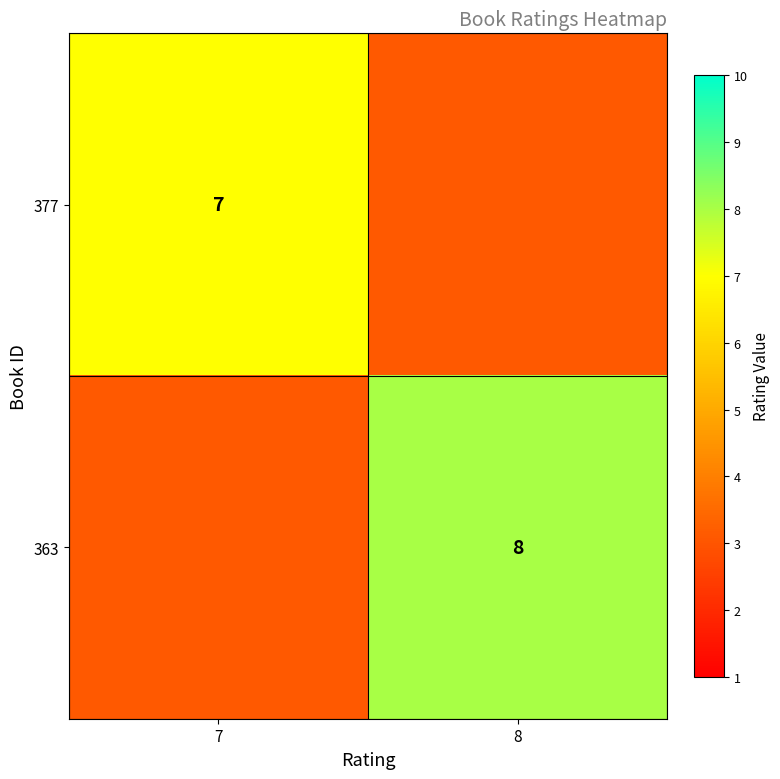

Is the value of 363 at 8 greater than the value of 377 at 7?

Yes